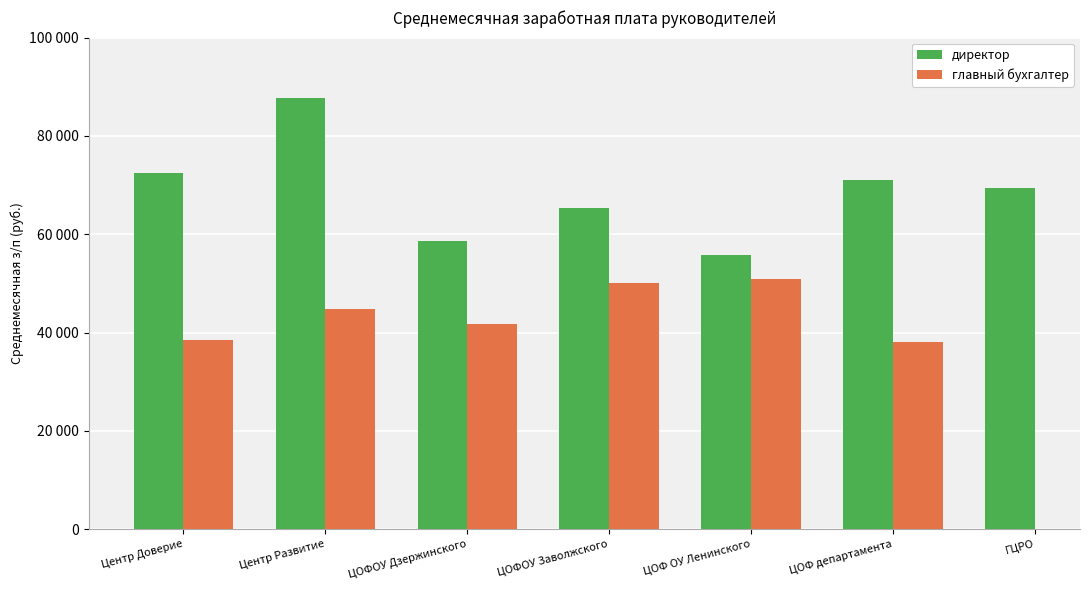

True or false: главный бухгалтер has a value of 26776.0 at ЦОФ ОУ Ленинского.

False